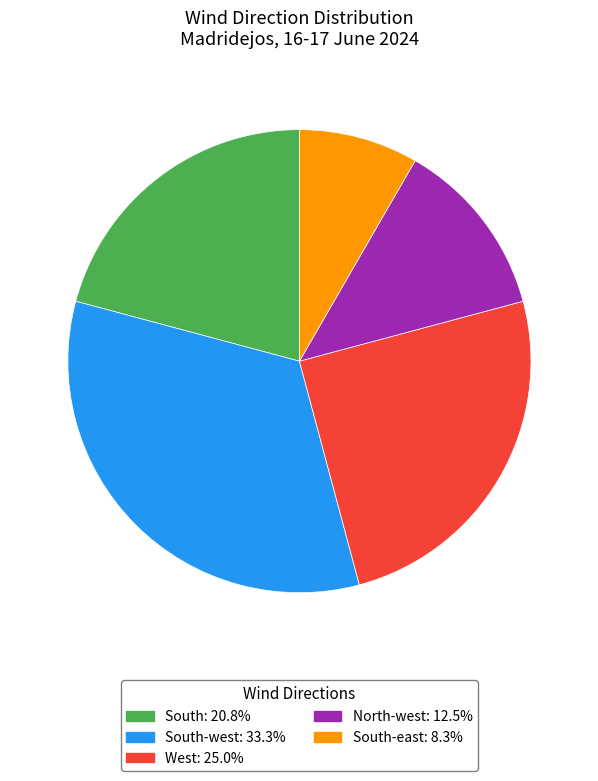

Combined, do South: 20.8% and West: 25.0% account for over 50%?

No